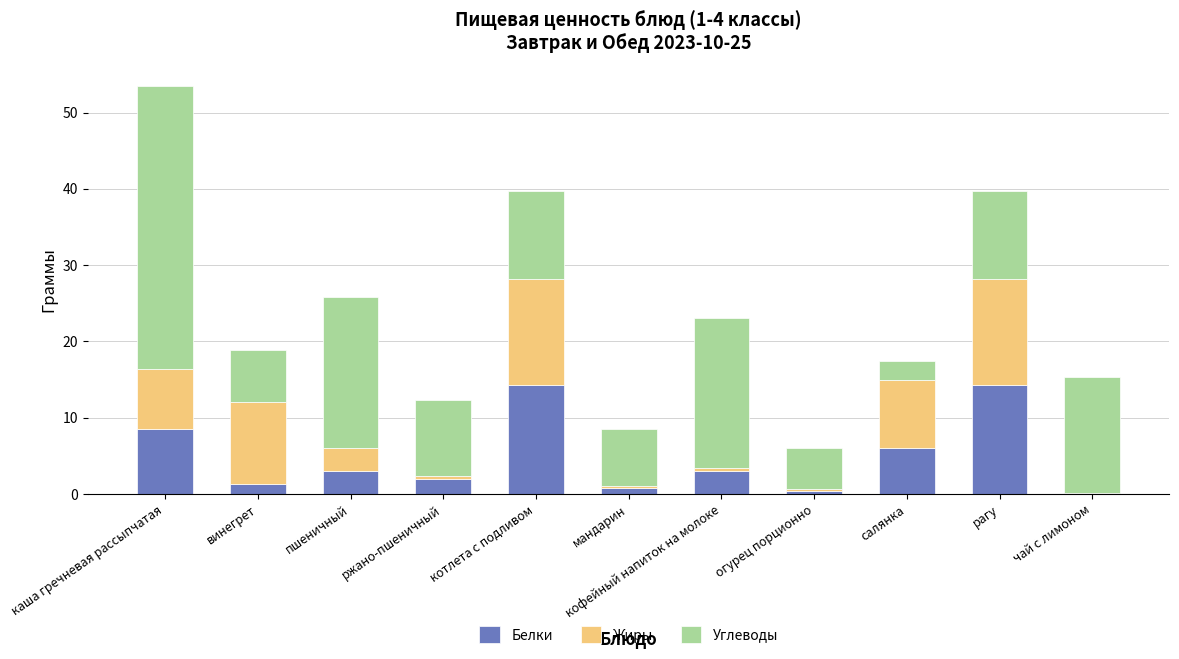

True or false: Белки has a value of 4.1 at рагу.

False